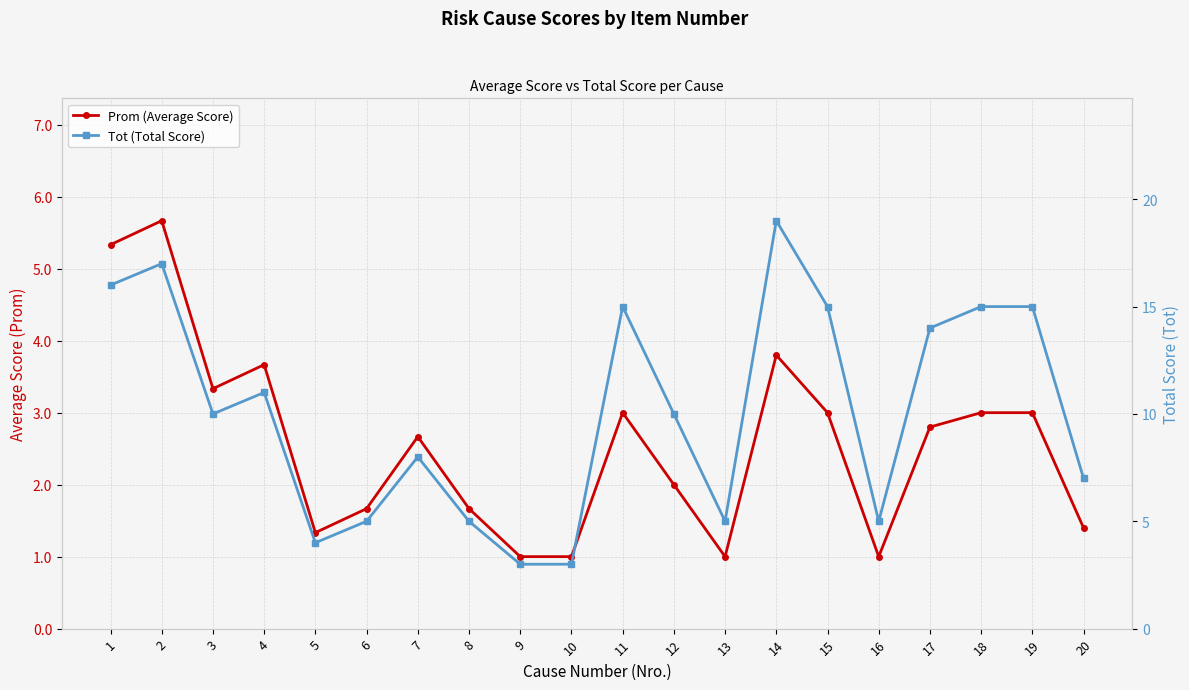

Which series has the largest total across all categories?

Tot (Total Score)